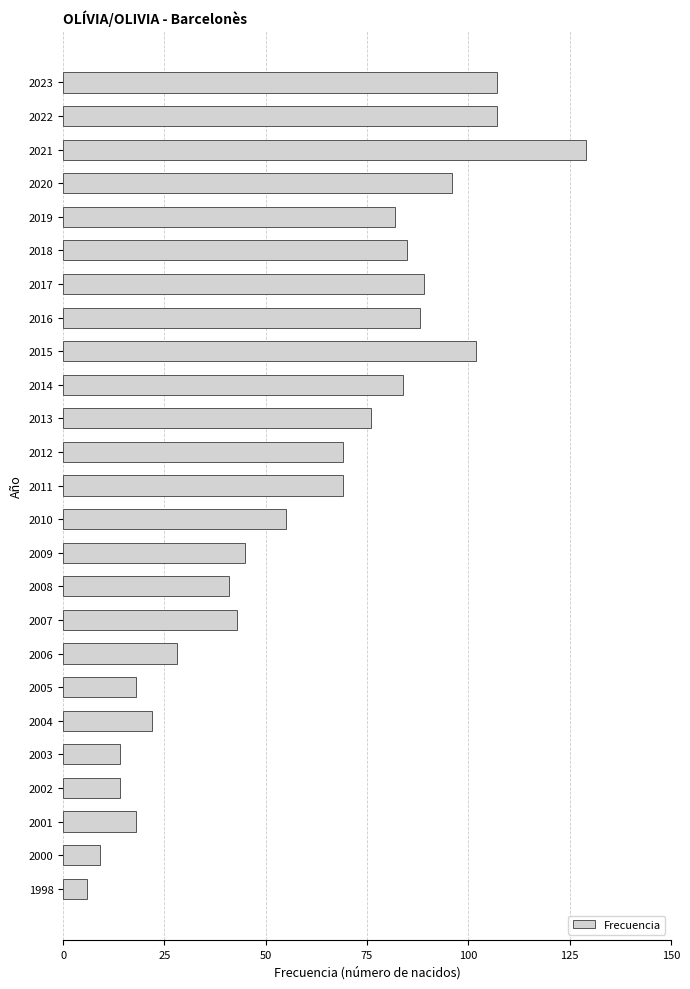

What is the average value?

60